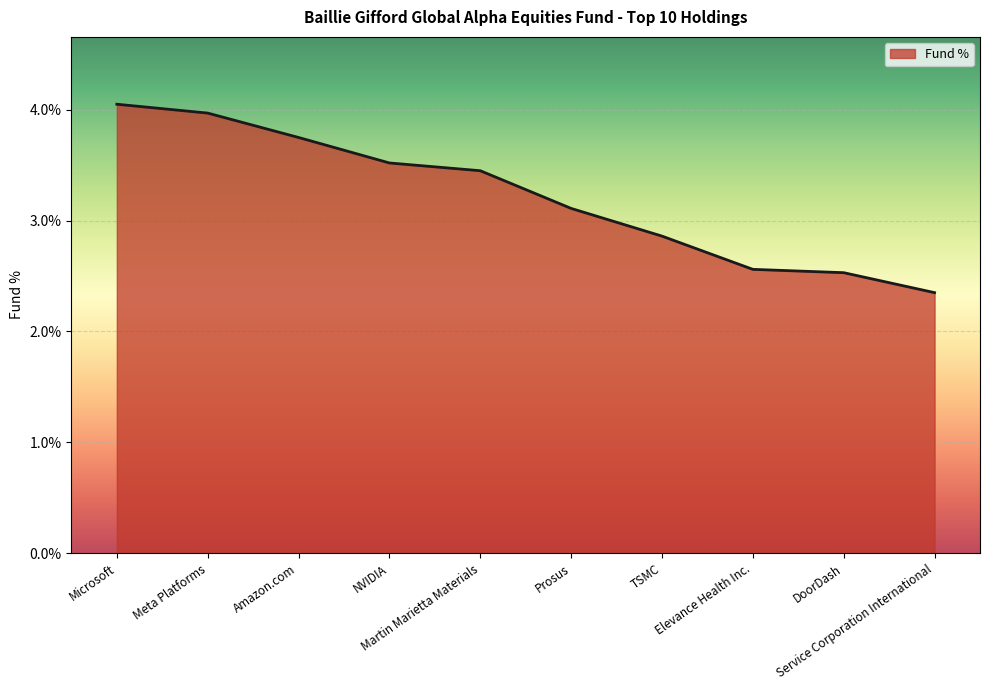

The value at Meta Platforms is 4.0. True or false?

True